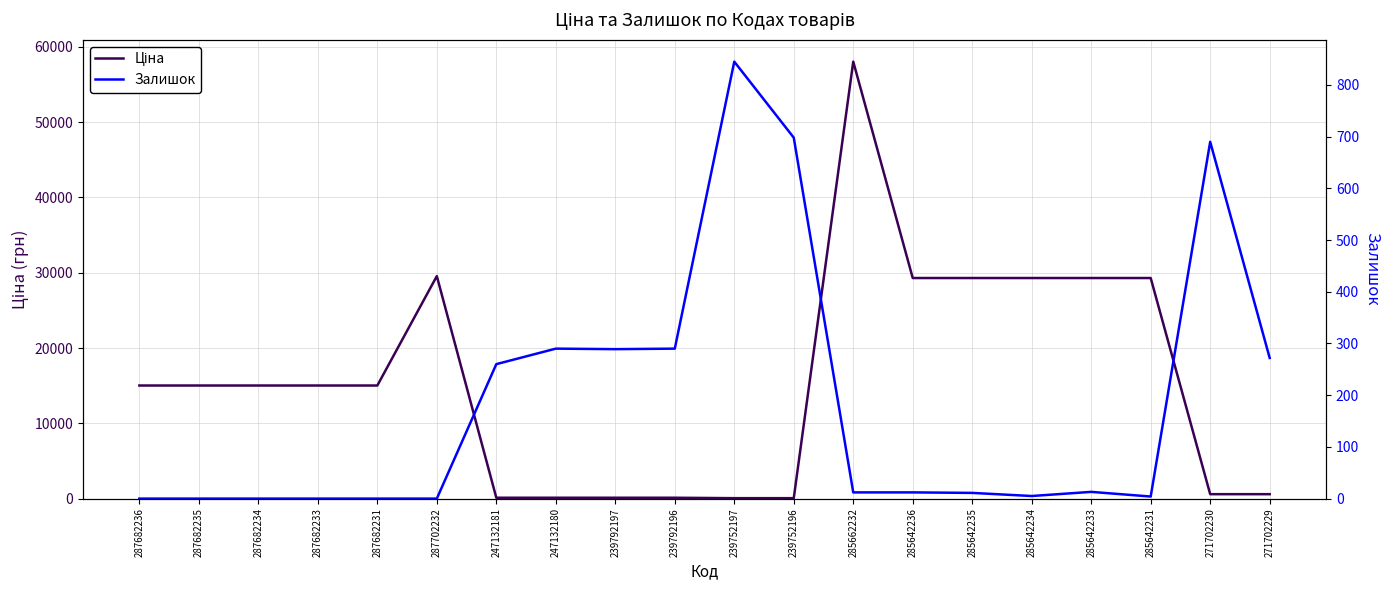

Where do Ціна and Залишок first cross each other?

287702232 and 247132181